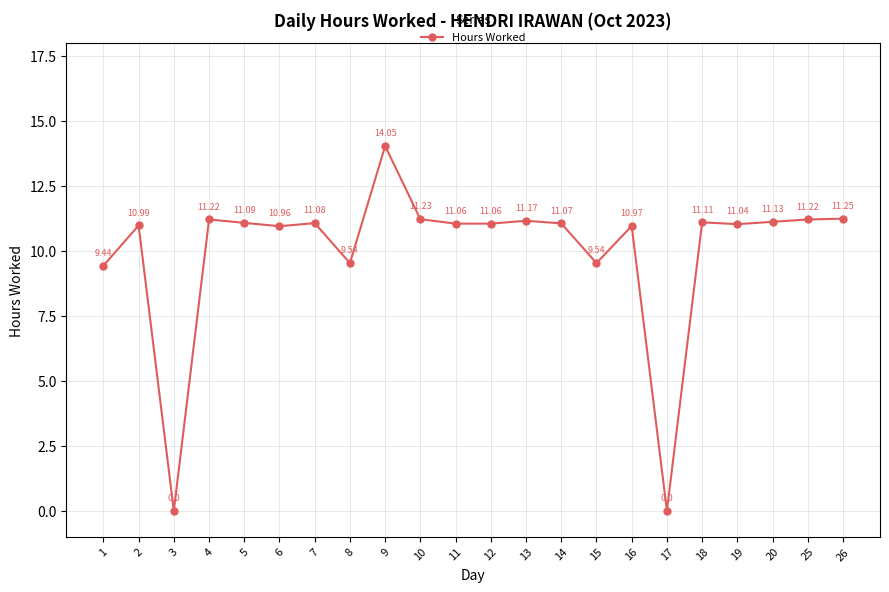

What is the average value?

10.0